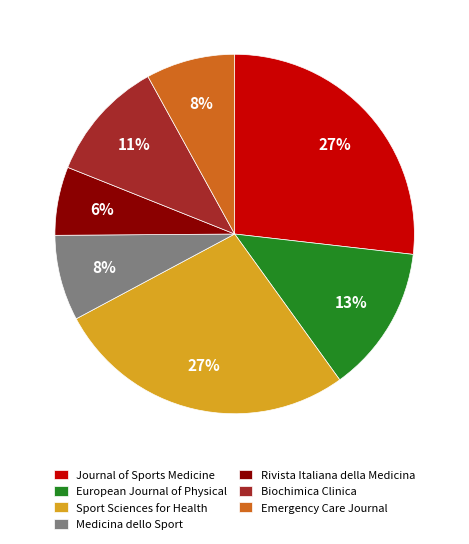

What is the smallest slice in the pie chart?

Rivista Italiana della Medicina